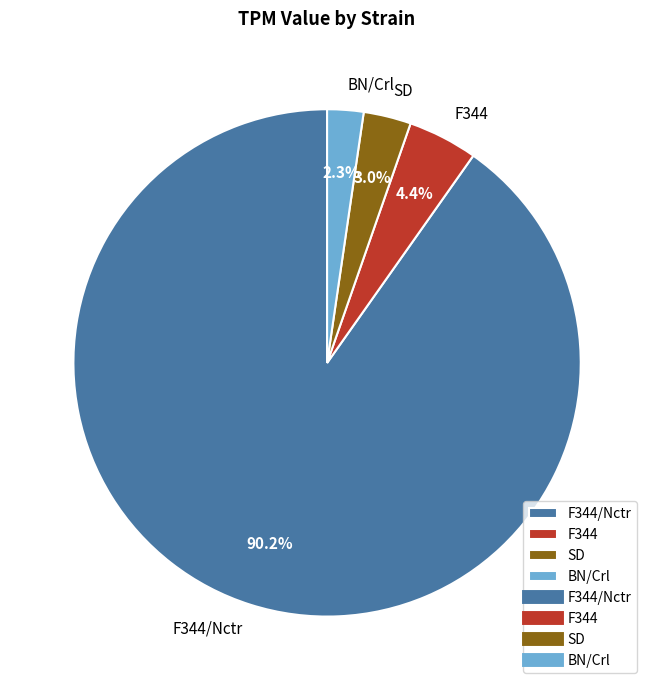

Between SD and BN/Crl, which is larger?

SD